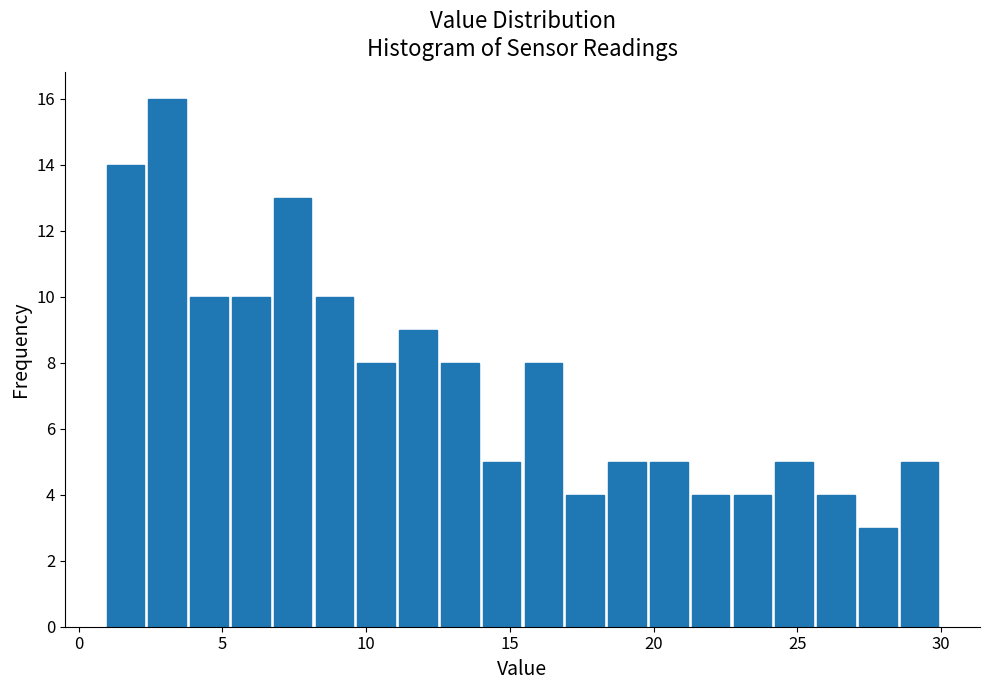

Around what value on the x-axis is the tallest bar? Give the approximate position of its centre, as read against the axis.

3.0